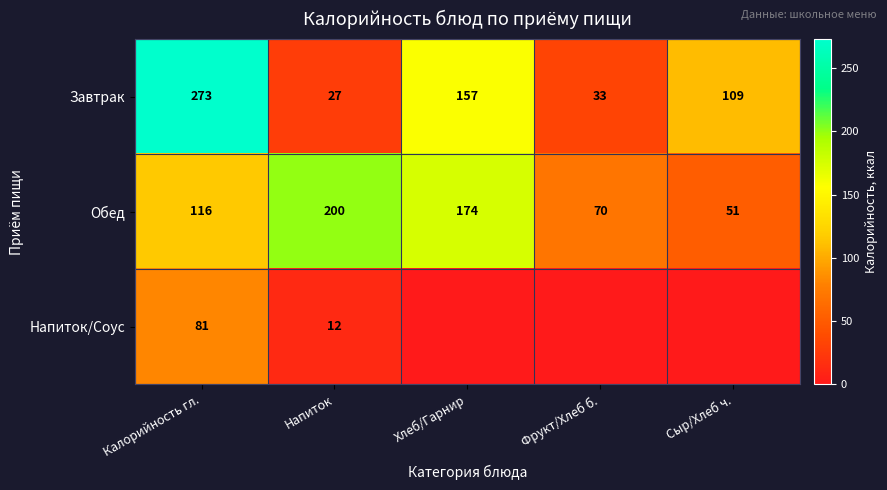

At which label does Завтрак first exceed 109?

Калорийность гл.